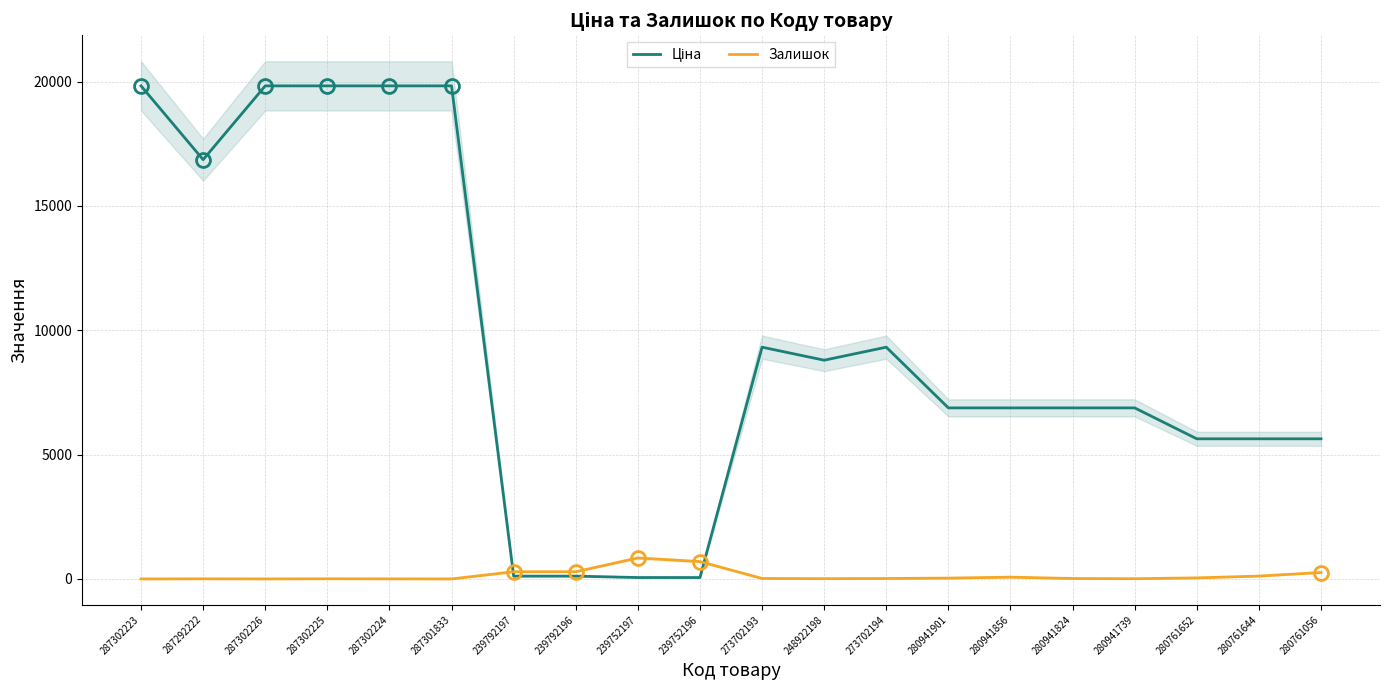

List the series in order of their peak value, highest first.

Ціна, Залишок